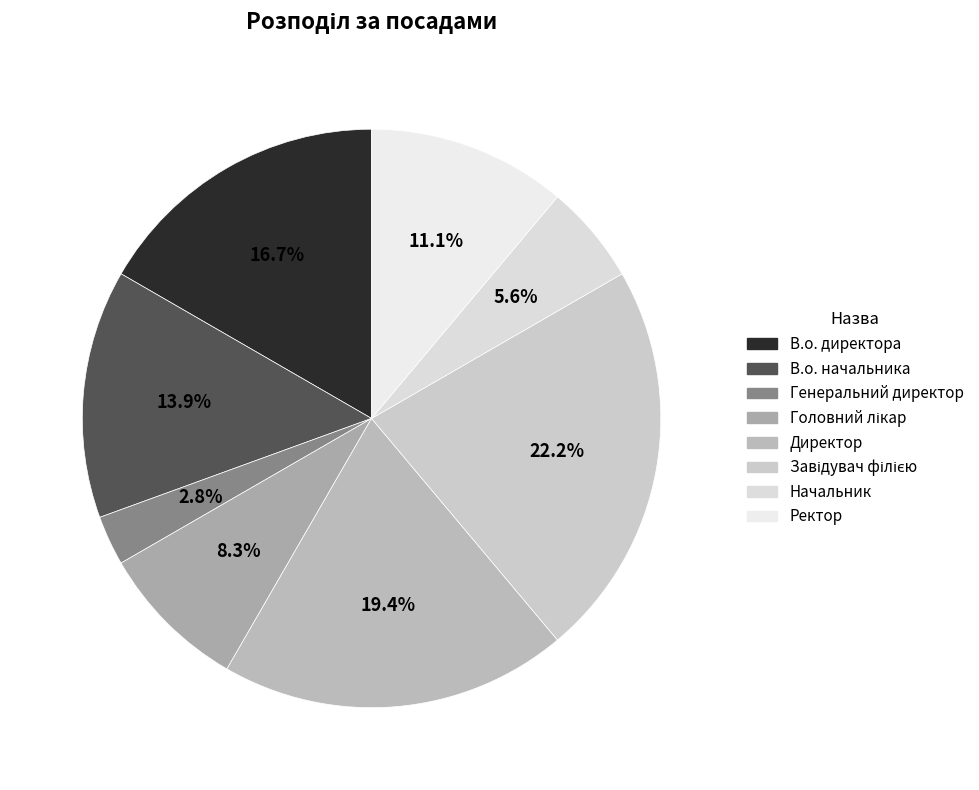

To the nearest percent, what percentage of the pie is Ректор?

11%